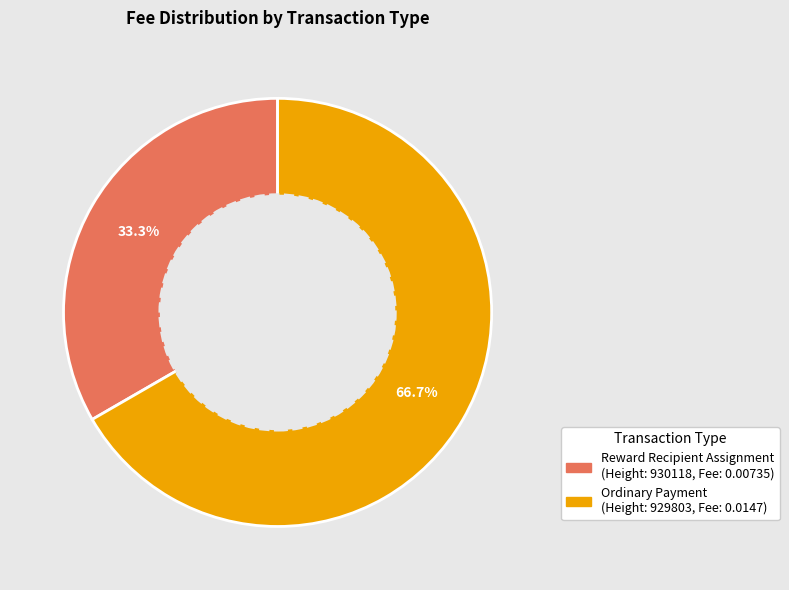

Does any single category account for the majority?

Yes